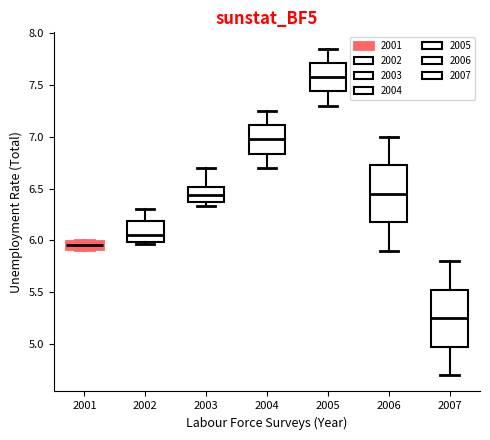

Where does the median line of the box at x = 2006 sit on the y-axis? The values are not printed on the chart, so give them approximately, as read against the axis.

6.45